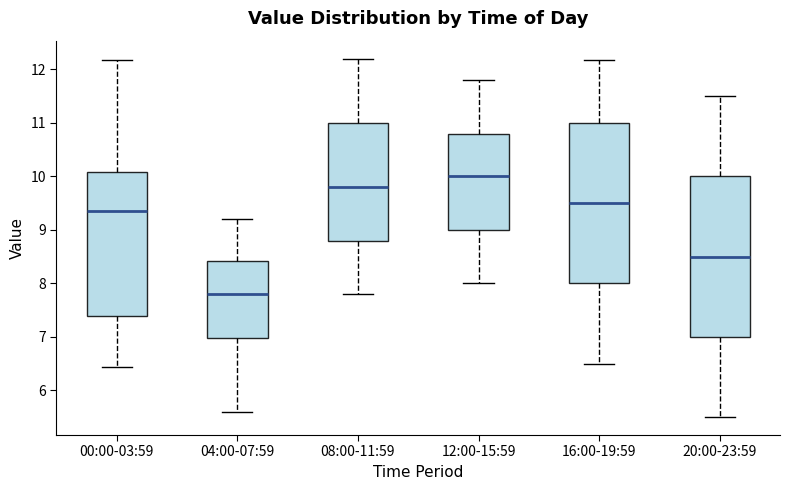

Reading left to right, read every box against the y-axis: the position of its median line, the range the box covers, and the ends of its whiskers. The values are not printed on the chart, so give them approximately, as read against the axis.

00:00-03:59: median 9.4, box 7.4 to 10.1, whiskers 6.4 to 12.2
04:00-07:59: median 7.8, box 7.0 to 8.4, whiskers 5.6 to 9.2
08:00-11:59: median 9.8, box 8.8 to 11.0, whiskers 7.8 to 12.2
12:00-15:59: median 10.0, box 9.0 to 10.8, whiskers 8.0 to 11.8
16:00-19:59: median 9.5, box 8.0 to 11.0, whiskers 6.5 to 12.2
20:00-23:59: median 8.5, box 7.0 to 10.0, whiskers 5.5 to 11.5